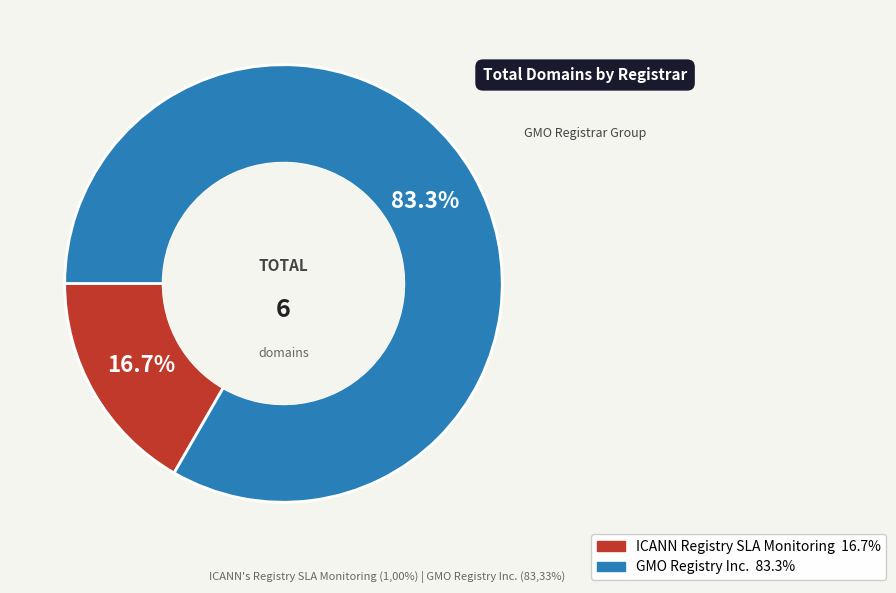

Between ICANN Registry SLA Monitoring and GMO Registry Inc., which is larger?

GMO Registry Inc.